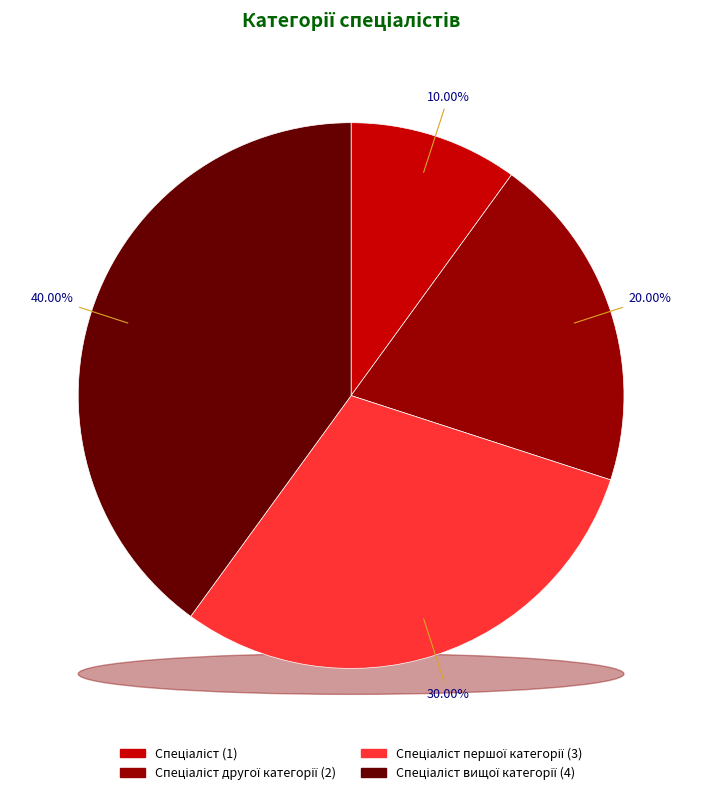

What percentage is the Спеціаліст першої категорії slice, to the nearest percent?

30%